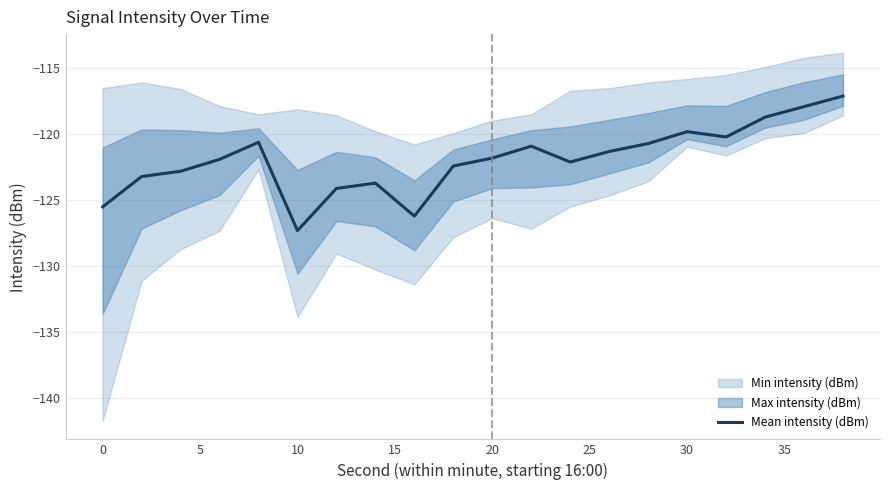

True or false: Mean intensity (dBm) has a value of -166.8 at 20.

False